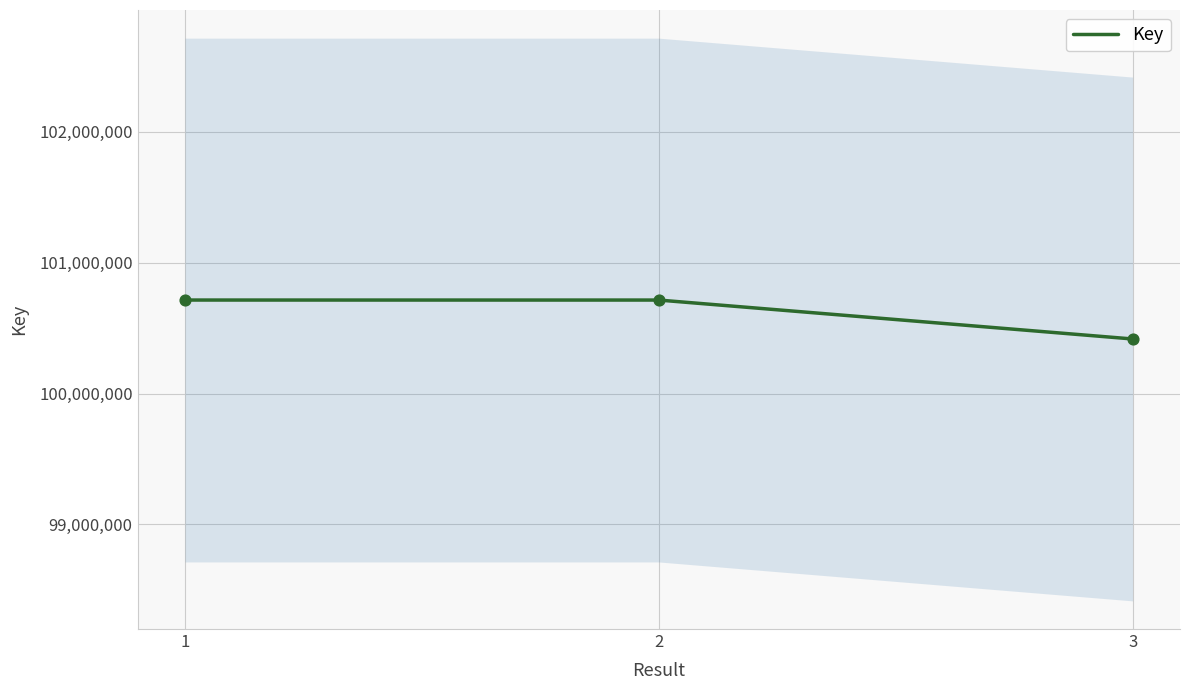

Approximately how many times larger is the value at 2 compared to 1?

1.0